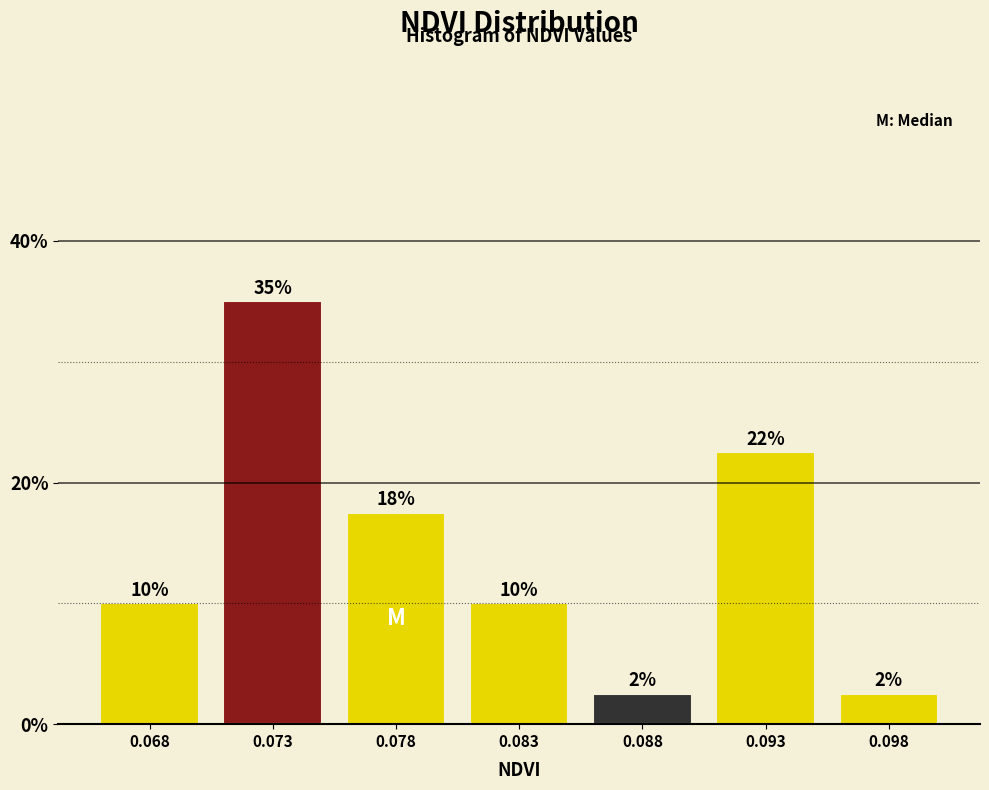

Are the bars horizontal?

No